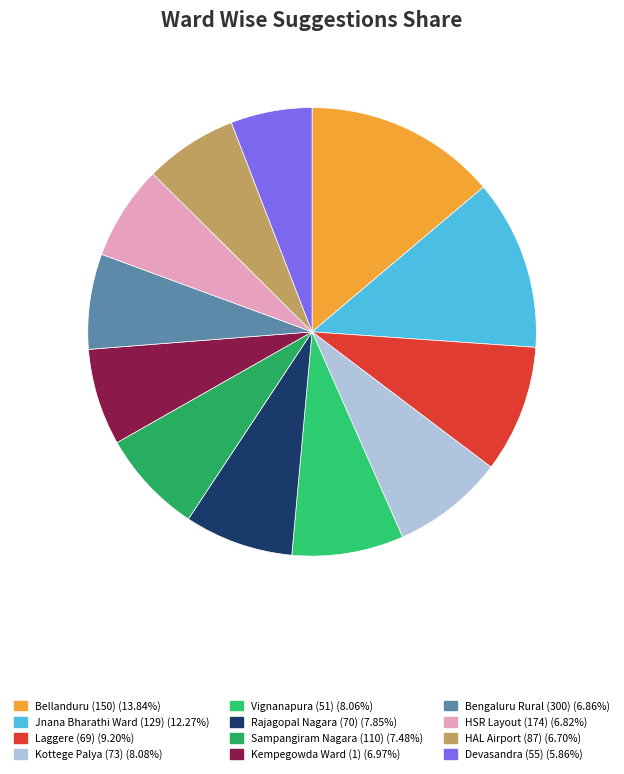

To the nearest percent, what portion does Vignanapura (51) represent?

8%